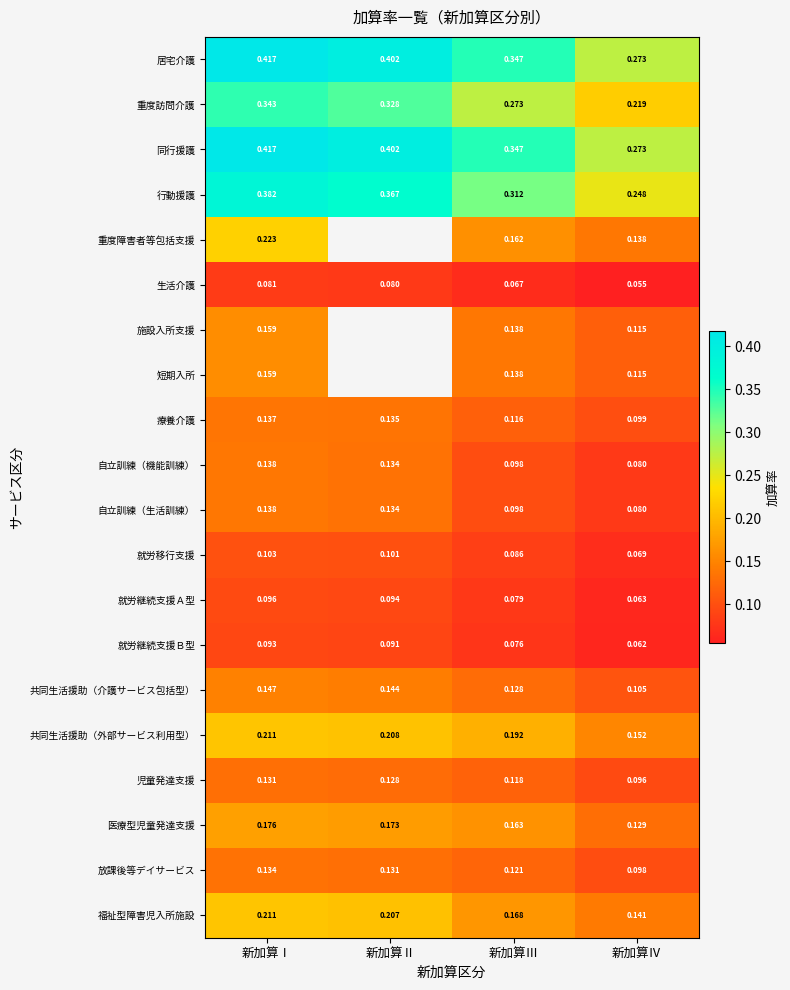

At which label is 自立訓練（機能訓練） closest to 0?

新加算Ⅳ